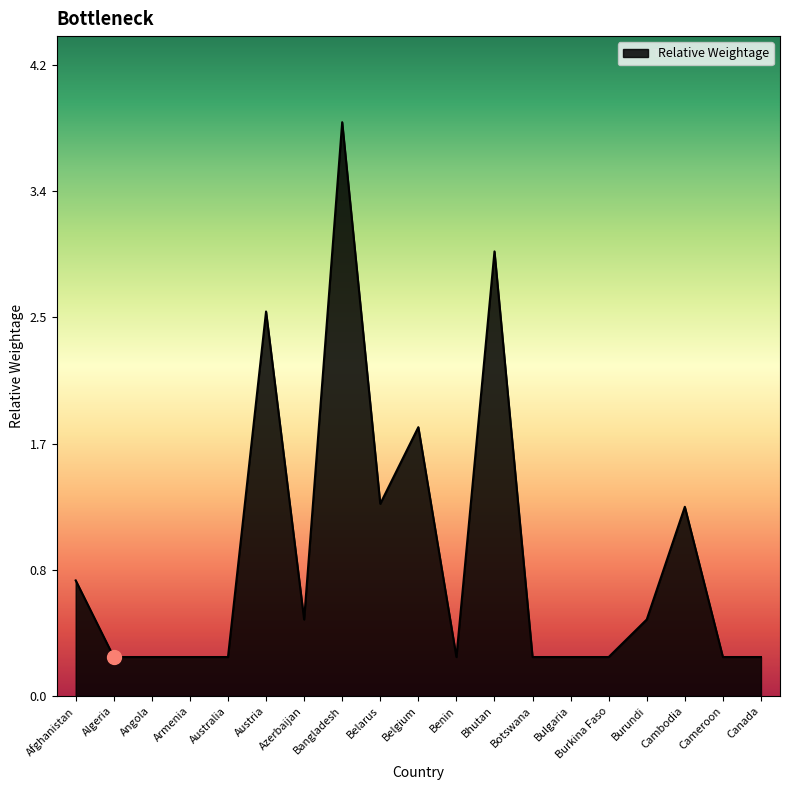

What position from the right is Cambodia?

3